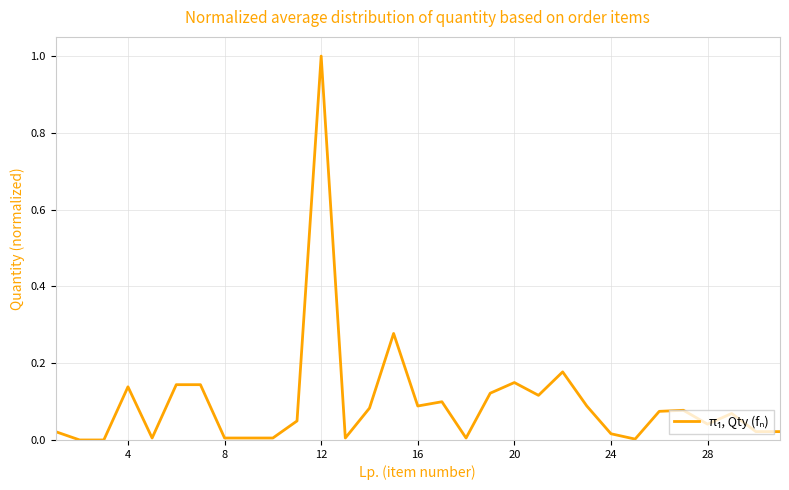

Which category has the highest value across all series?

12